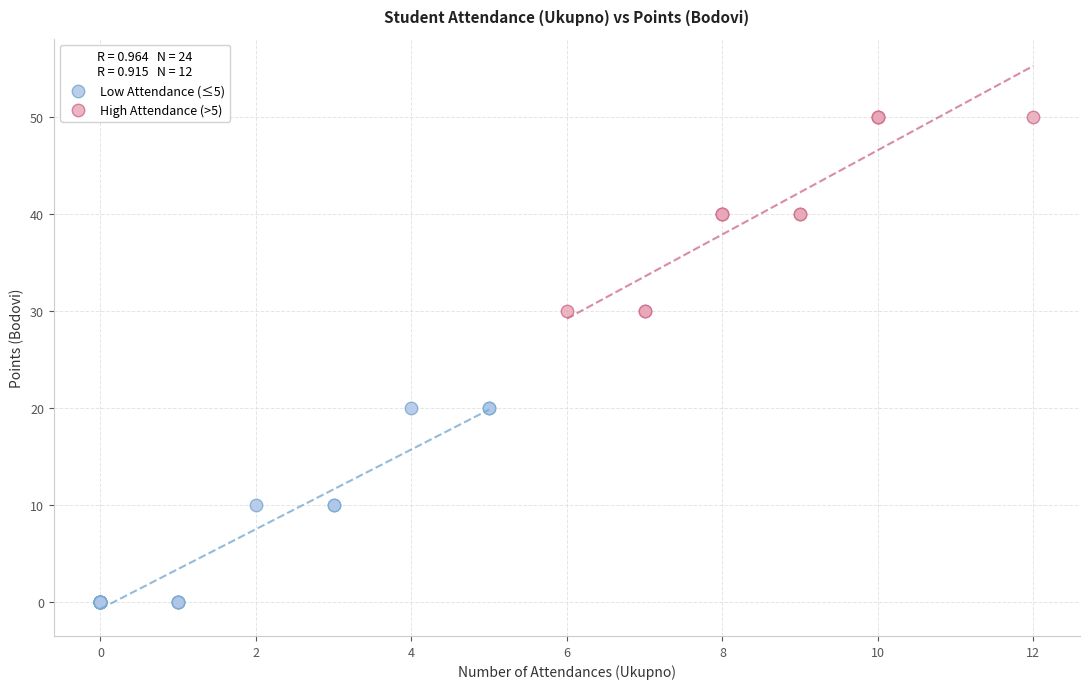

Which series contains the lowest Y value?

Low Attendance (≤5)